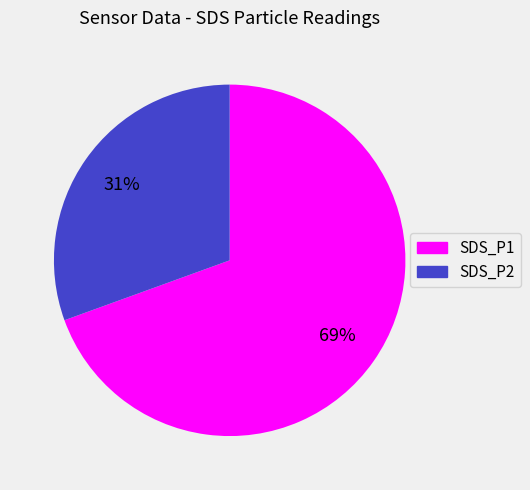

How many slices are in this pie chart?

2